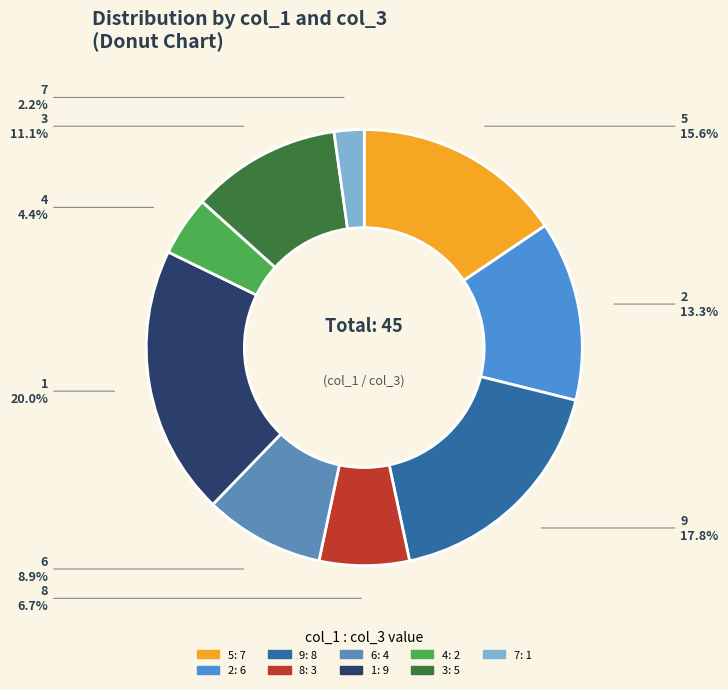

To the nearest percent, what is the average slice percentage?

11%